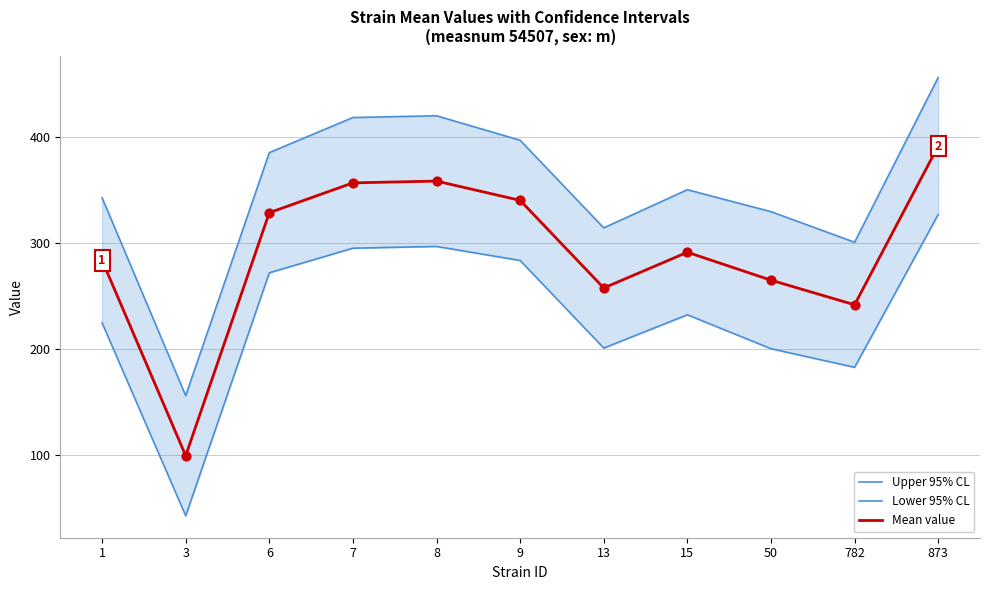

Is the value of Upper 95% CL at 8 greater than the value of Mean value at 1?

Yes